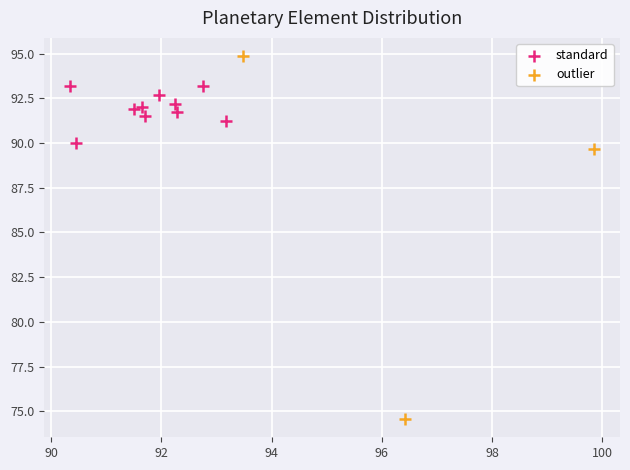

Which series contains the lowest Y value?

outlier